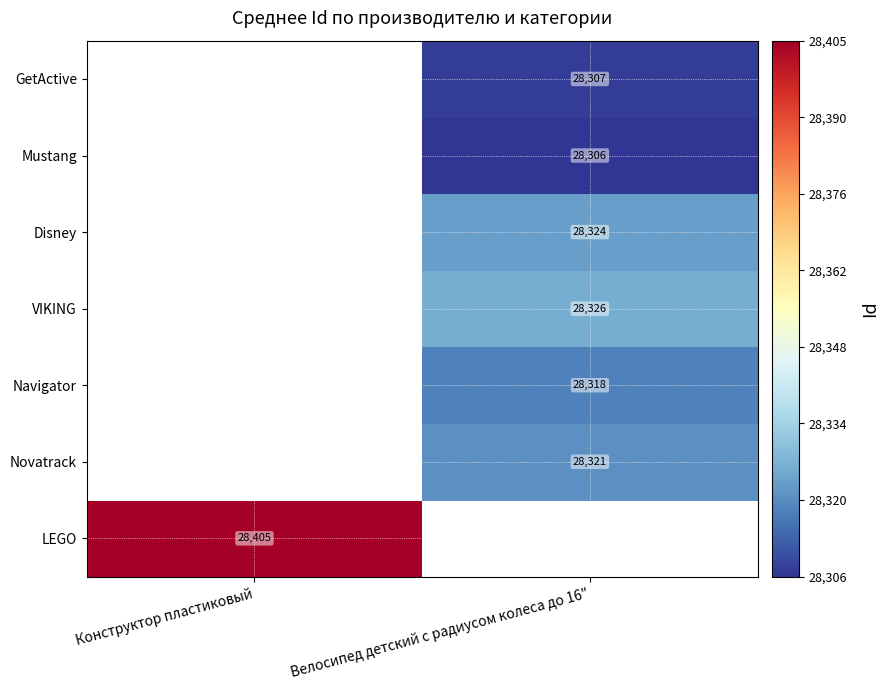

True or false: Disney has a value of 28324 at Велосипед детский с радиусом колеса до 16".

True